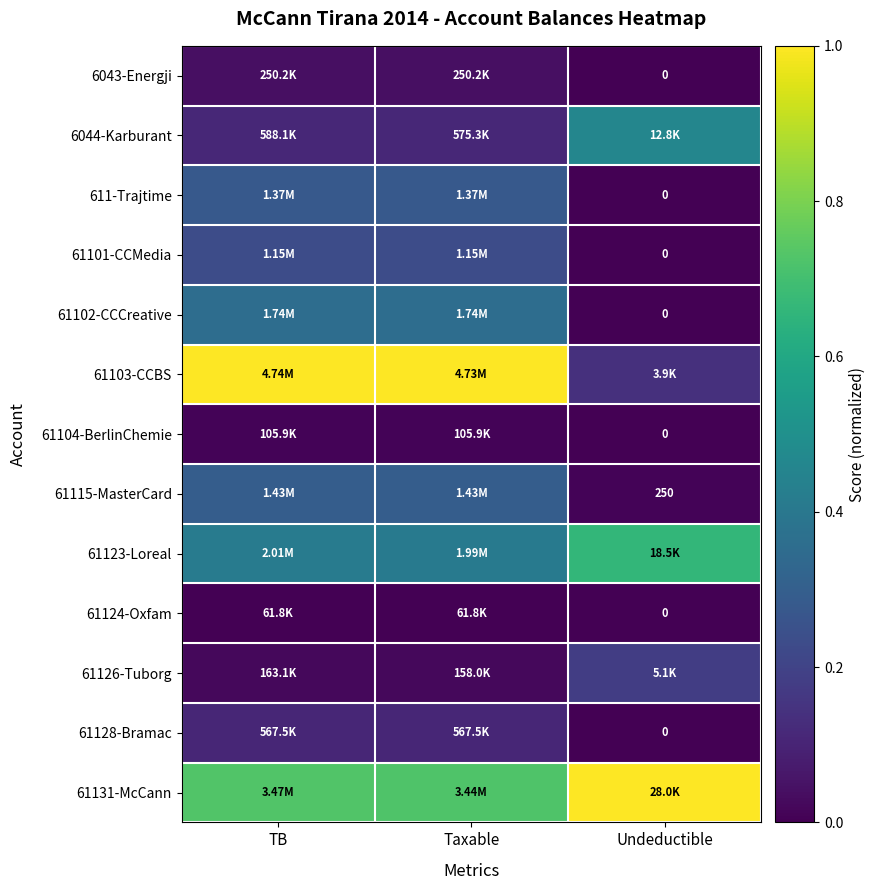

Where is 61123-Loreal nearest to the value 0?

Taxable